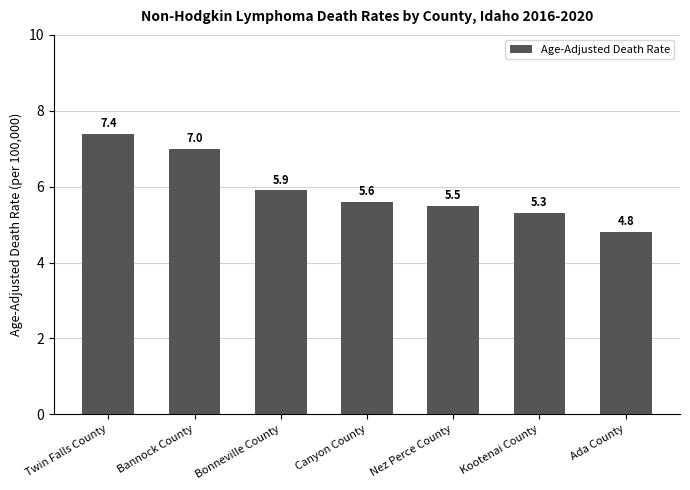

Read the value at Bannock County.

7.0